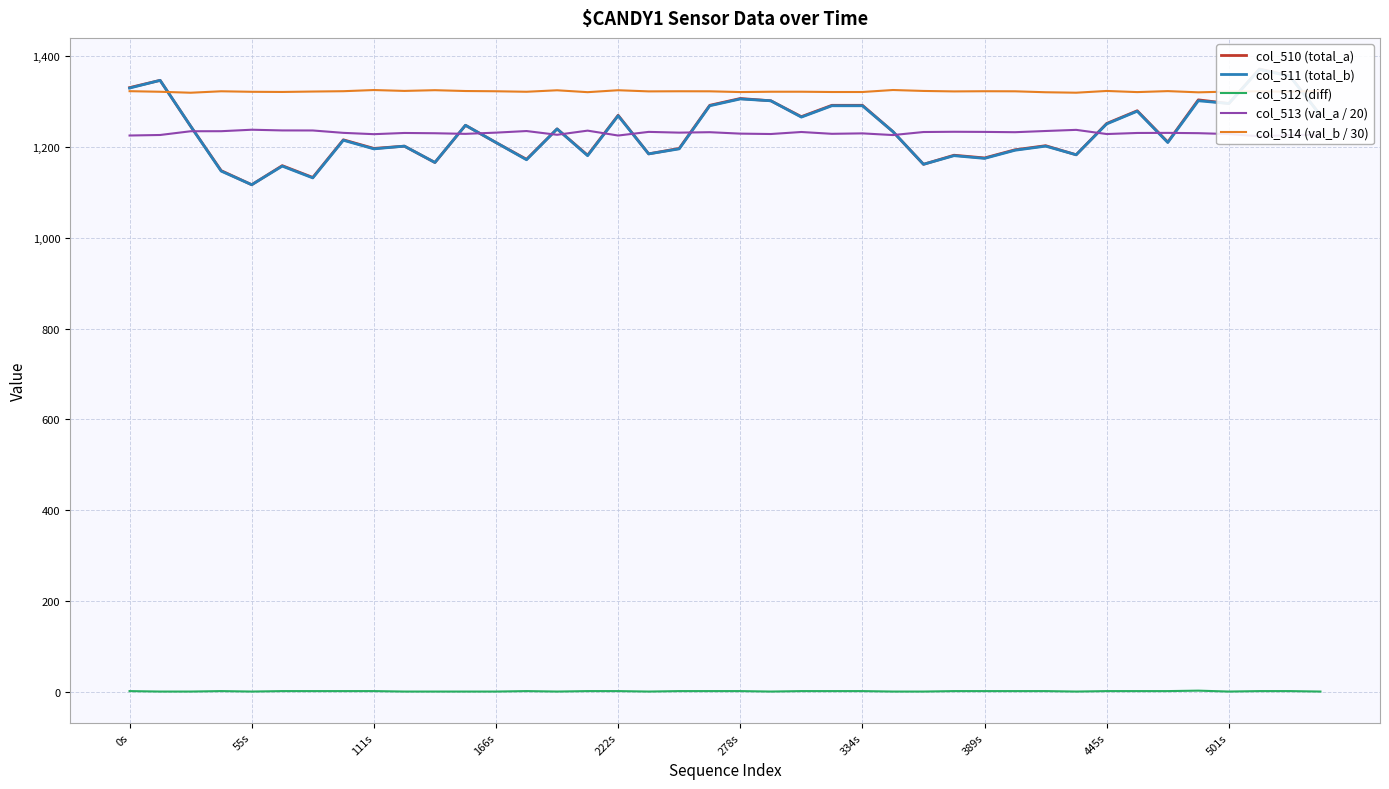

Which series has the largest total across all categories?

col_514 (val_b / 30)